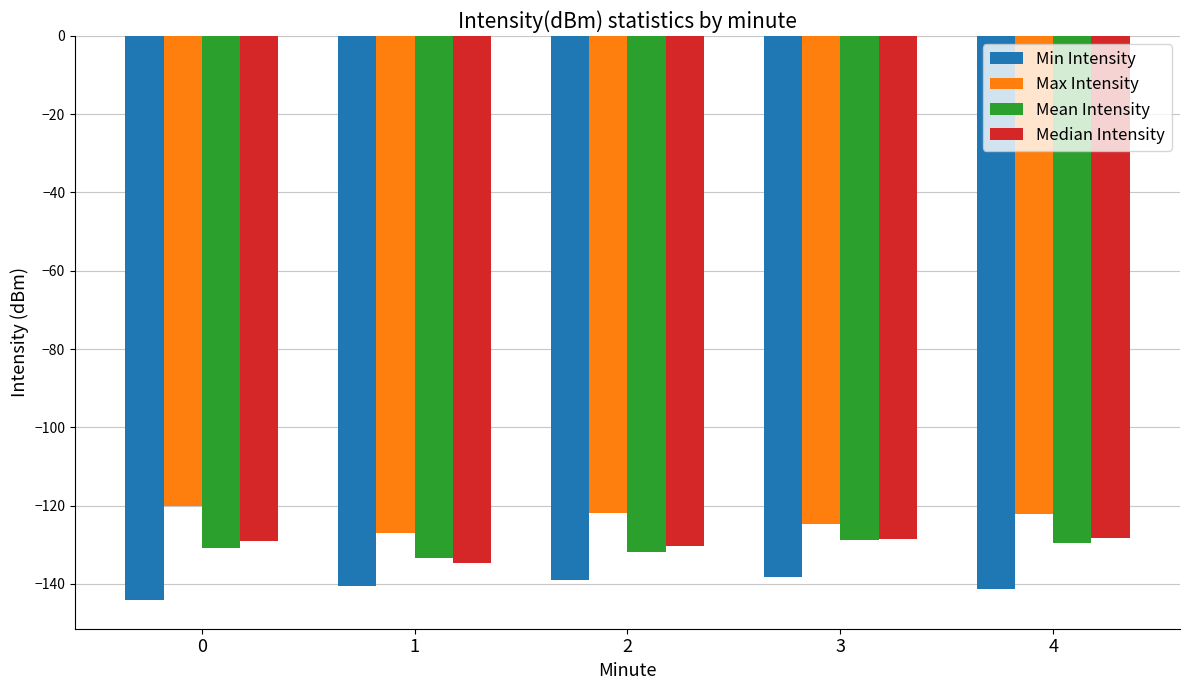

What is the difference between the highest and lowest values at 4?

19.2